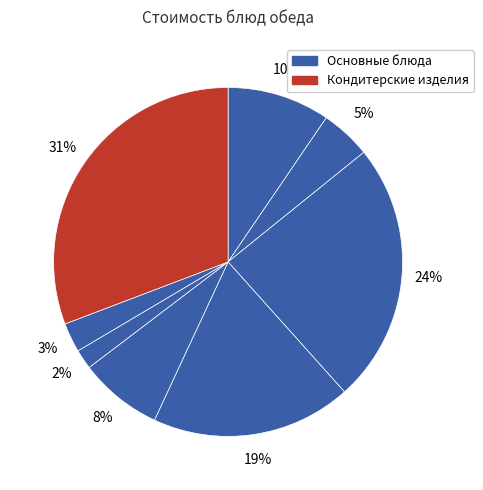

Count the number of slices in the pie.

8